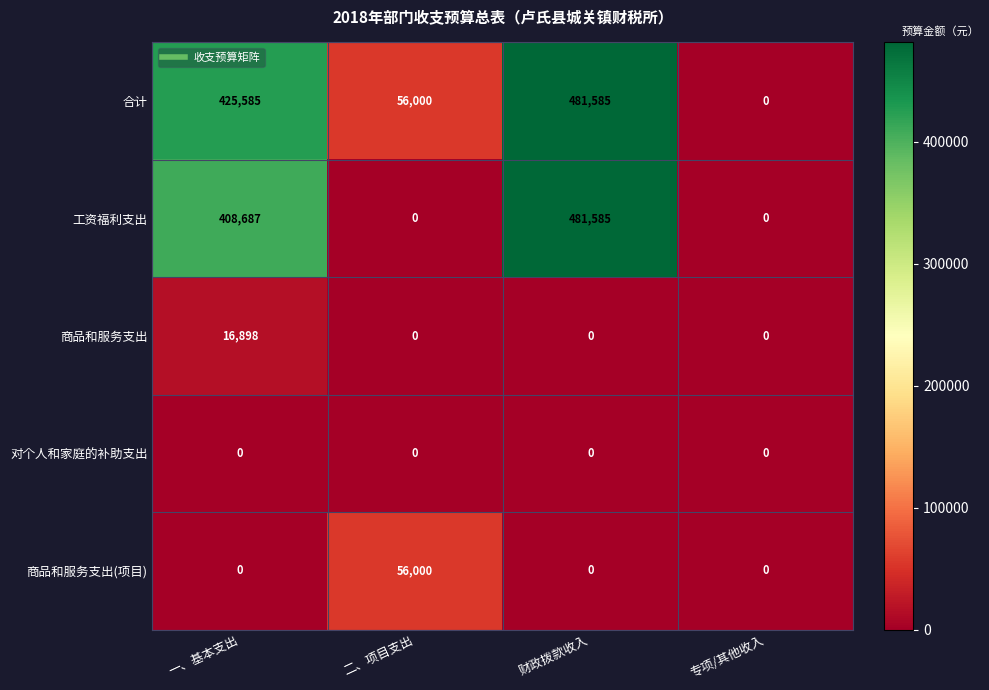

At how many categories does at least one series exceed 23443?

3